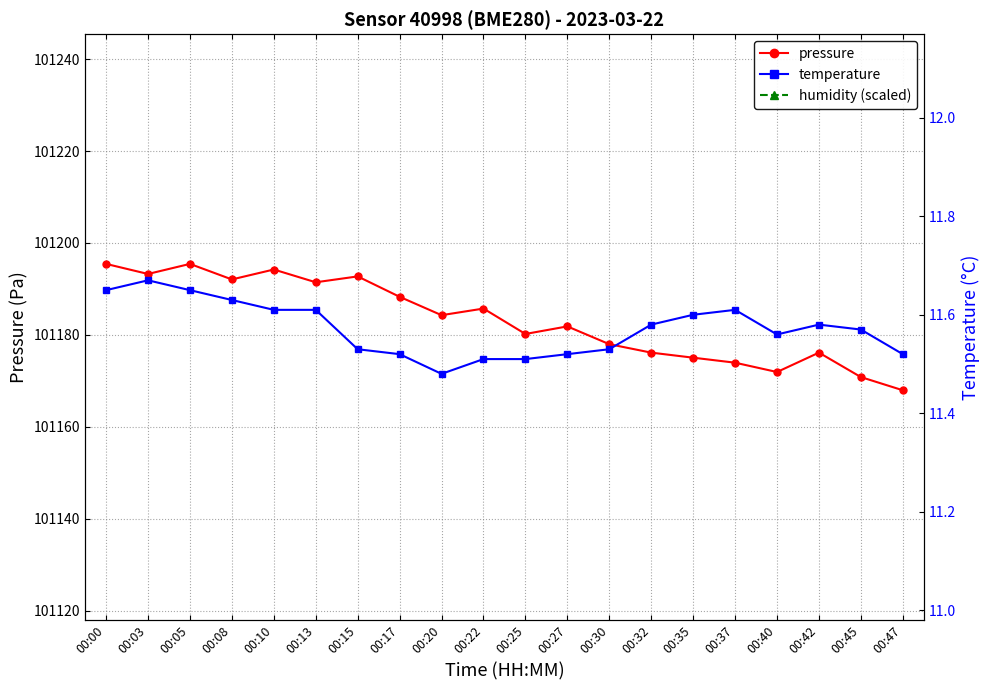

Rank the categories by humidity (scaled) value from lowest to highest.

00:00, 00:03, 00:05, 00:08, 00:10, 00:13, 00:15, 00:17, 00:20, 00:22, 00:25, 00:27, 00:30, 00:32, 00:35, 00:37, 00:40, 00:42, 00:45, 00:47